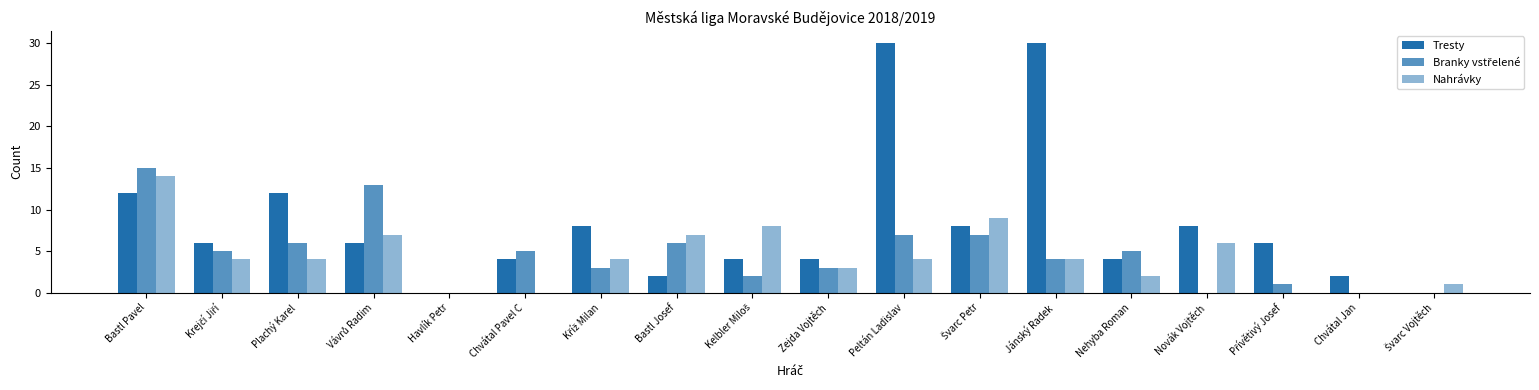

Count the number of categories in the chart.

18